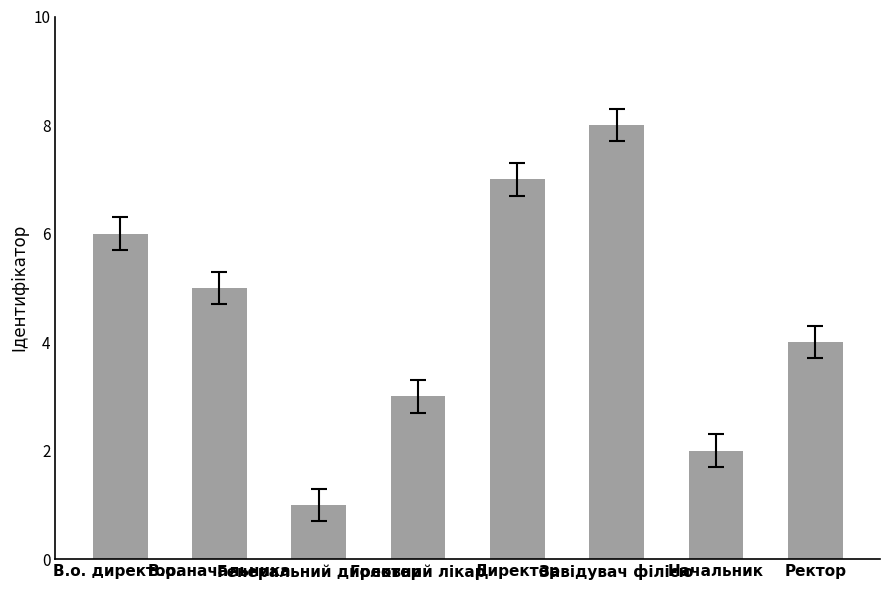

What is the change in value from В.о. начальника to Головний лікар?

-2